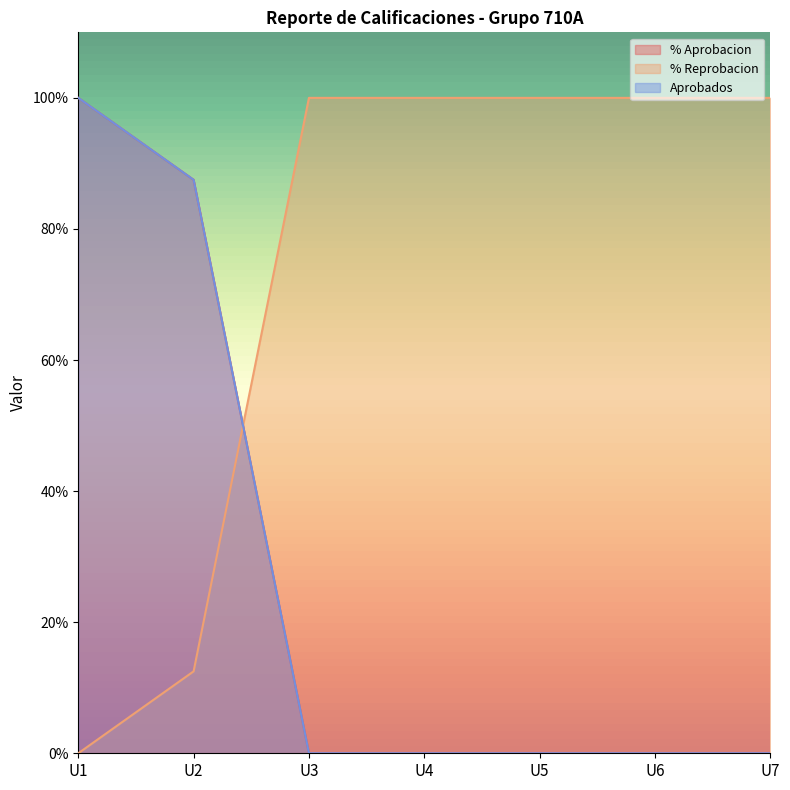

The value of Aprobados at U7 is -0.4. True or false?

False